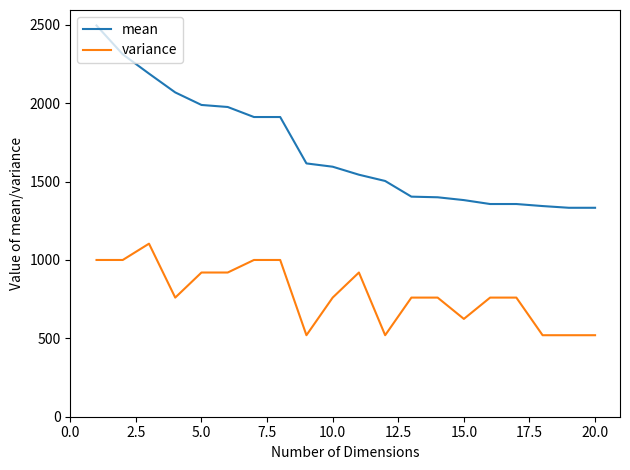

True or false: mean and variance intersect in this chart.

False